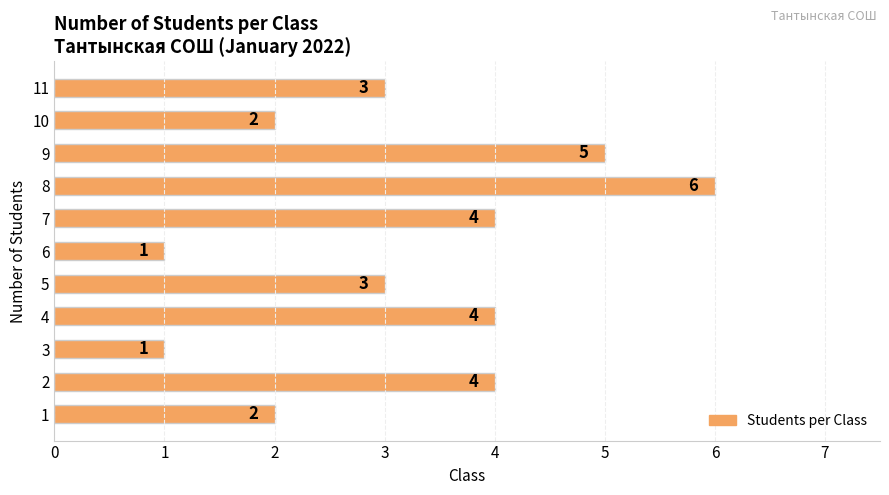

How many data points does each series have?

11